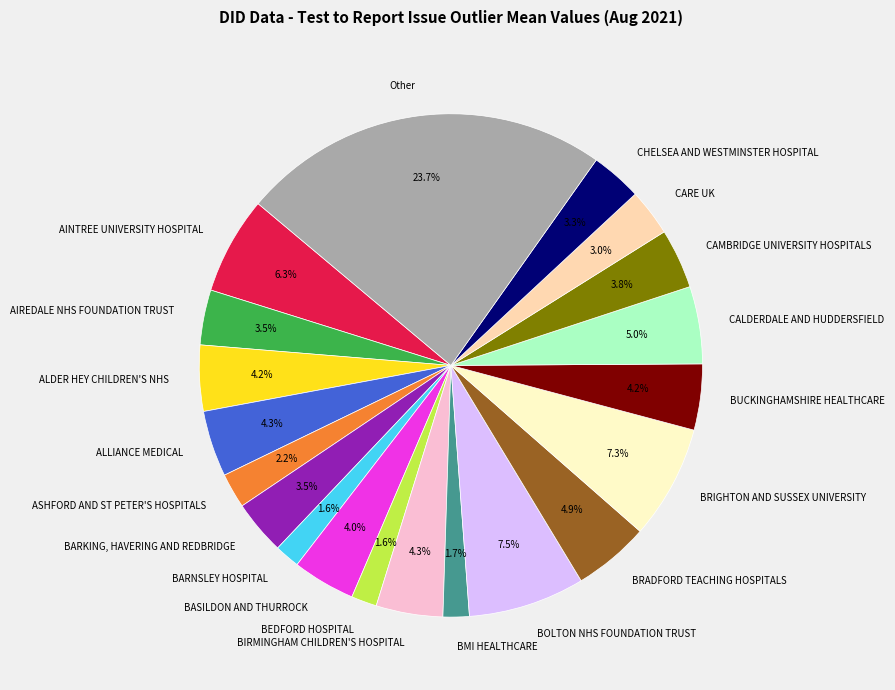

True or false: BEDFORD HOSPITAL accounts for 2% of the total.

True